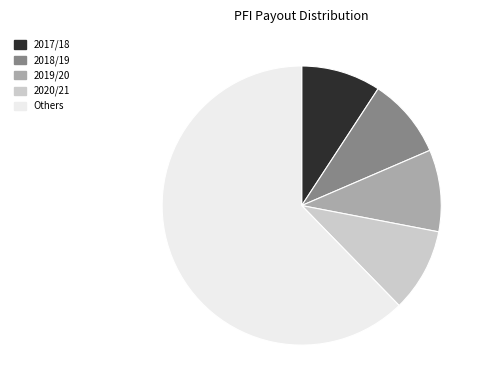

True or false: 2018/19 accounts for 18% of the total.

False